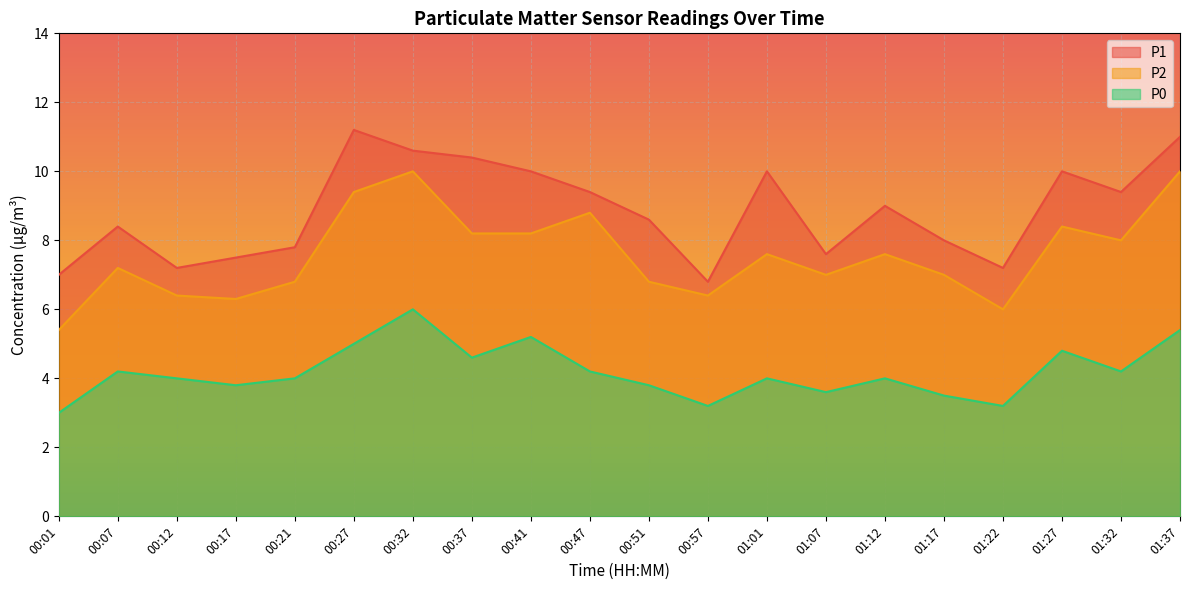

True or false: P0 and P1 intersect in this chart.

False